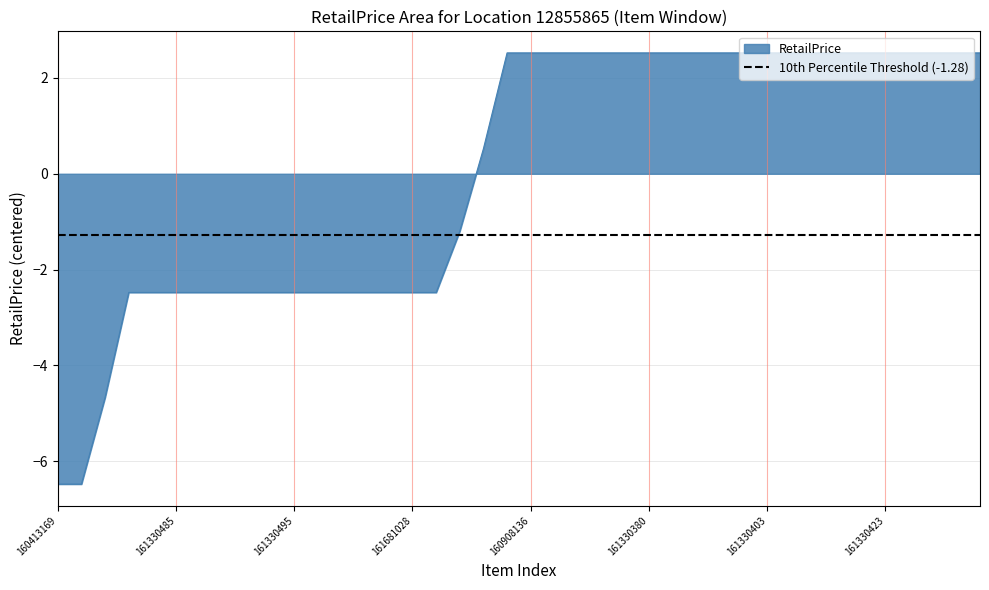

The chart shows a value of 2.5 at 161330410. True or false?

True